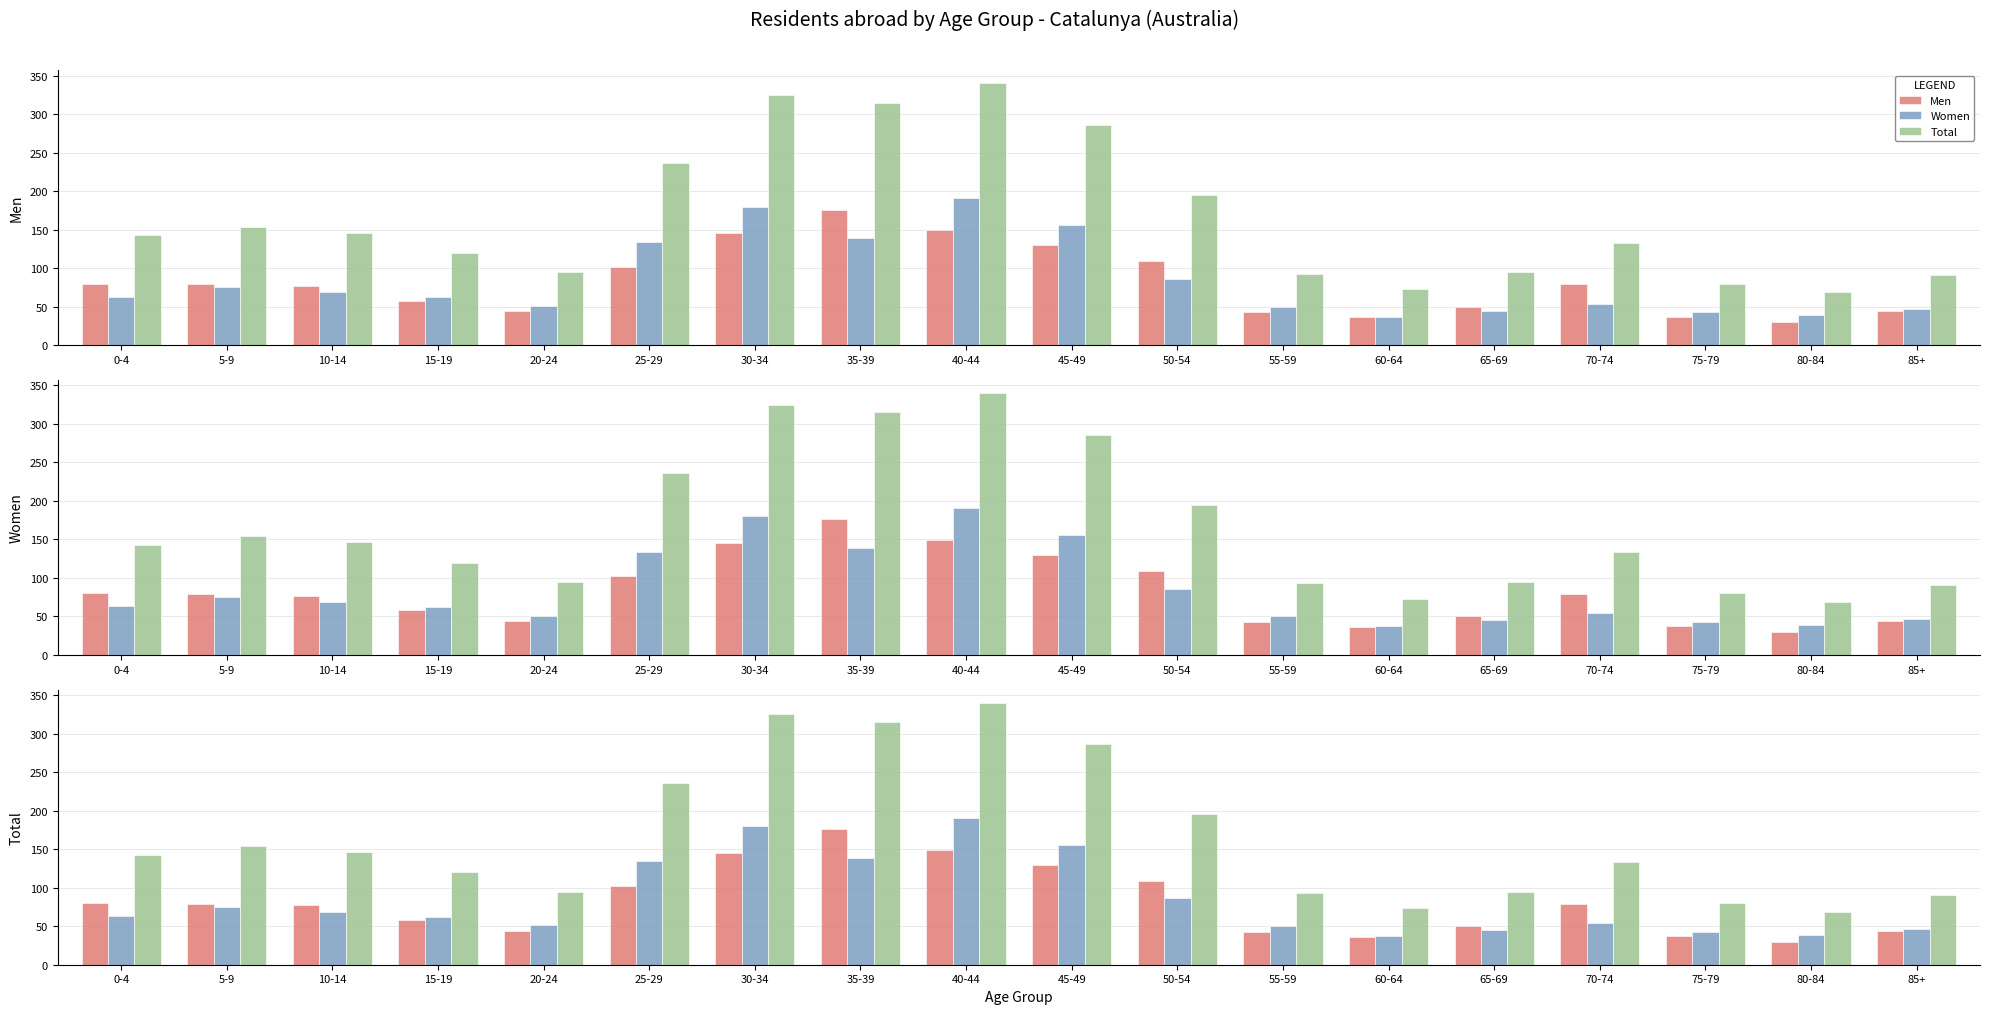

Between 45-49 and 60-64, which is larger?

45-49